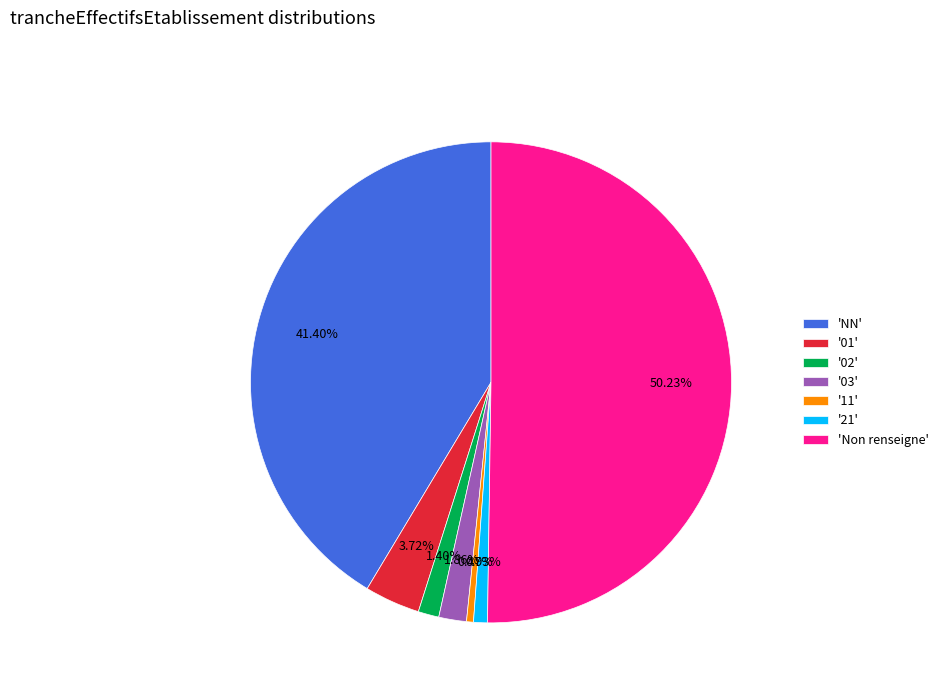

Combined, do '11' and '02' account for over 50%?

No